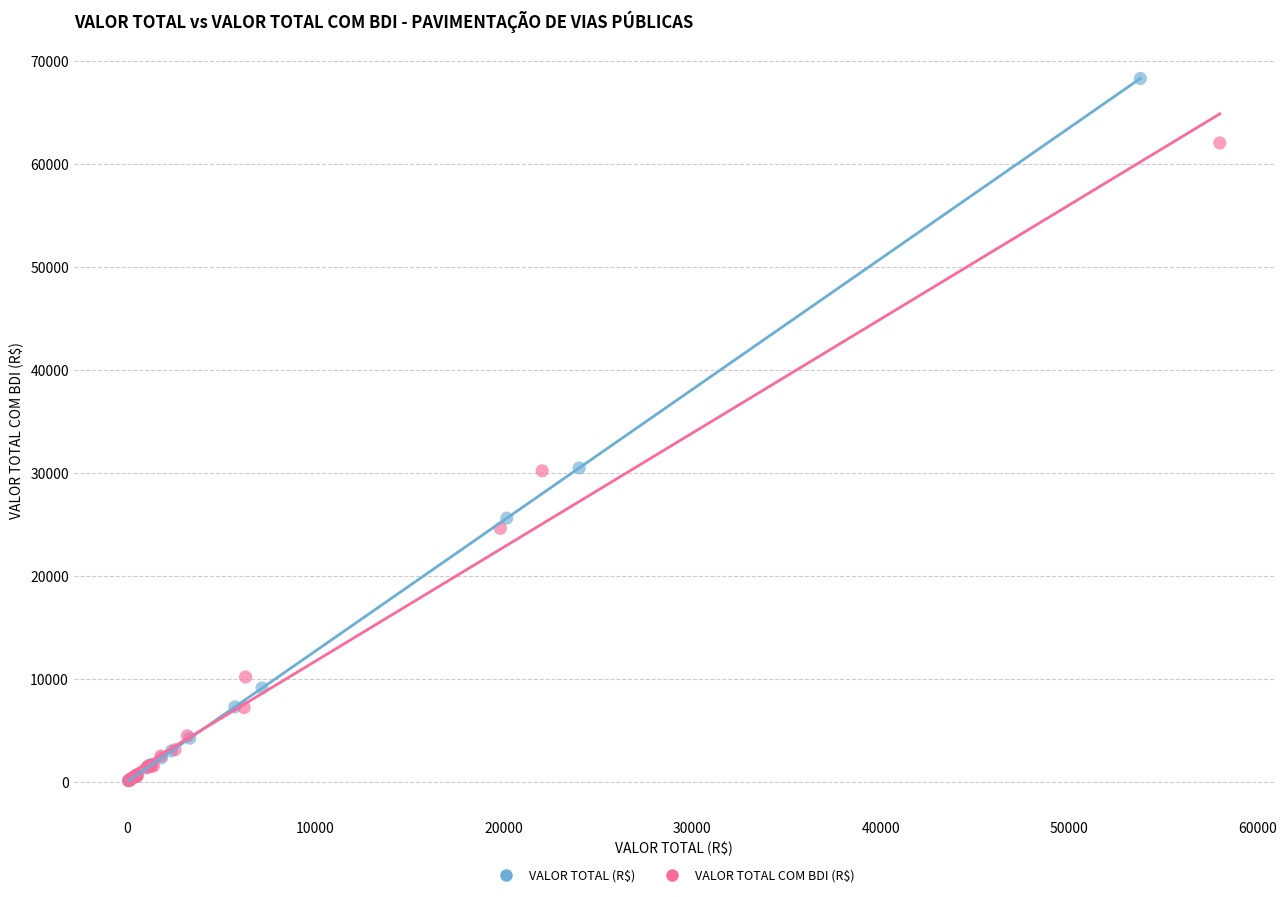

Which series has the largest Y range (max minus min)?

VALOR TOTAL (R$)